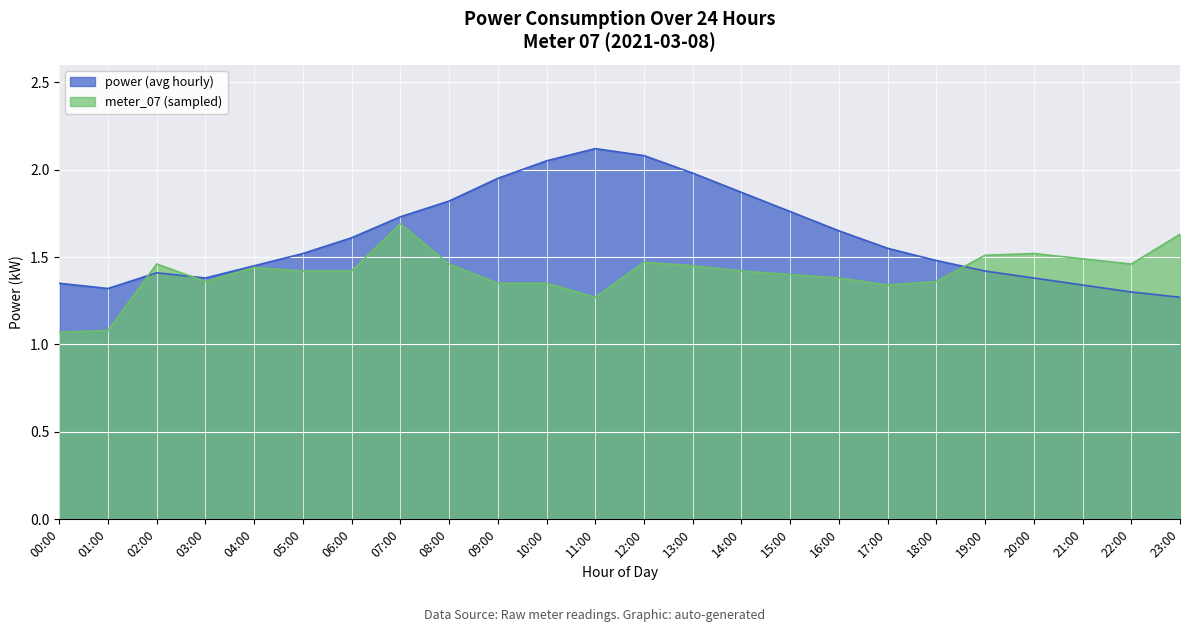

The value of power at 02:00 is 1.4. True or false?

True